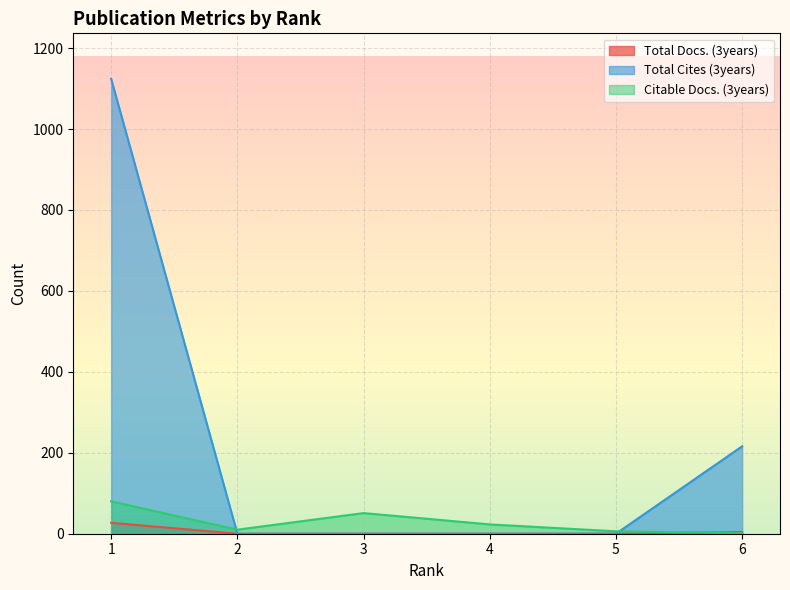

List the labels in order of Total Docs. (3years) value, largest first.

1, 6, 2, 3, 4, 5